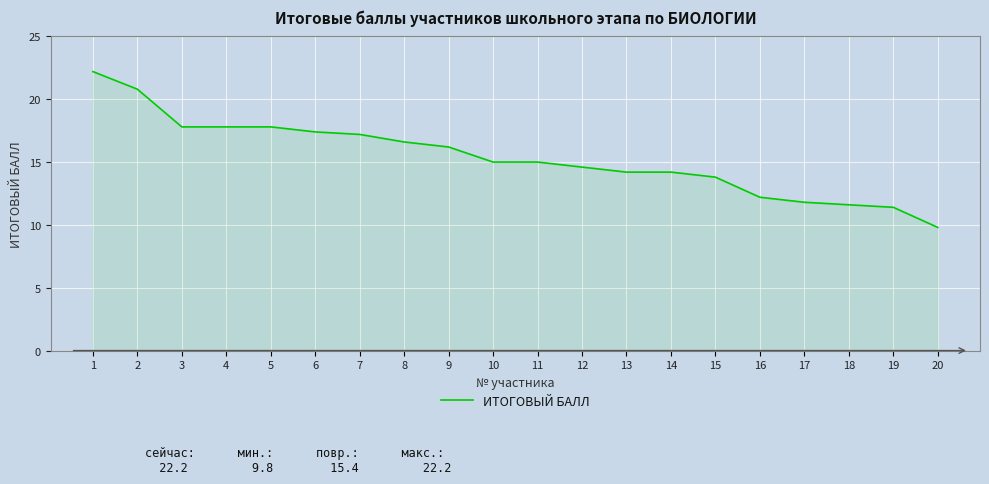

Reading left to right, what are all the values shown in this chart?

22.2	20.8	17.8	17.8	17.8	17.4	17.2	16.6	16.2	15.0	15.0	14.6	14.2	14.2	13.8	12.2	11.8	11.6	11.4	9.8